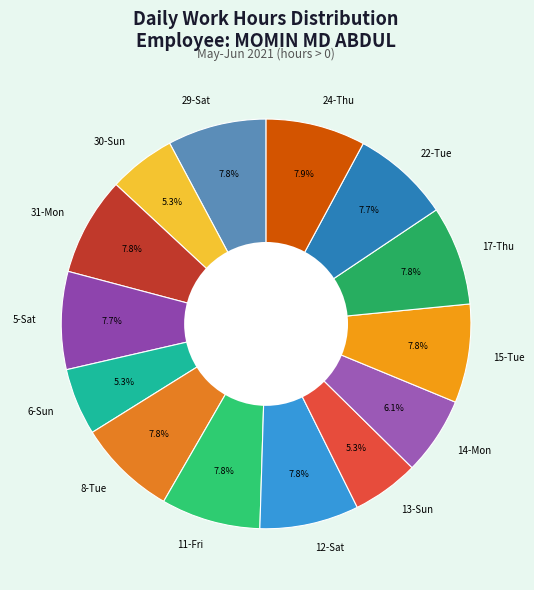

Does any single category account for the majority?

No